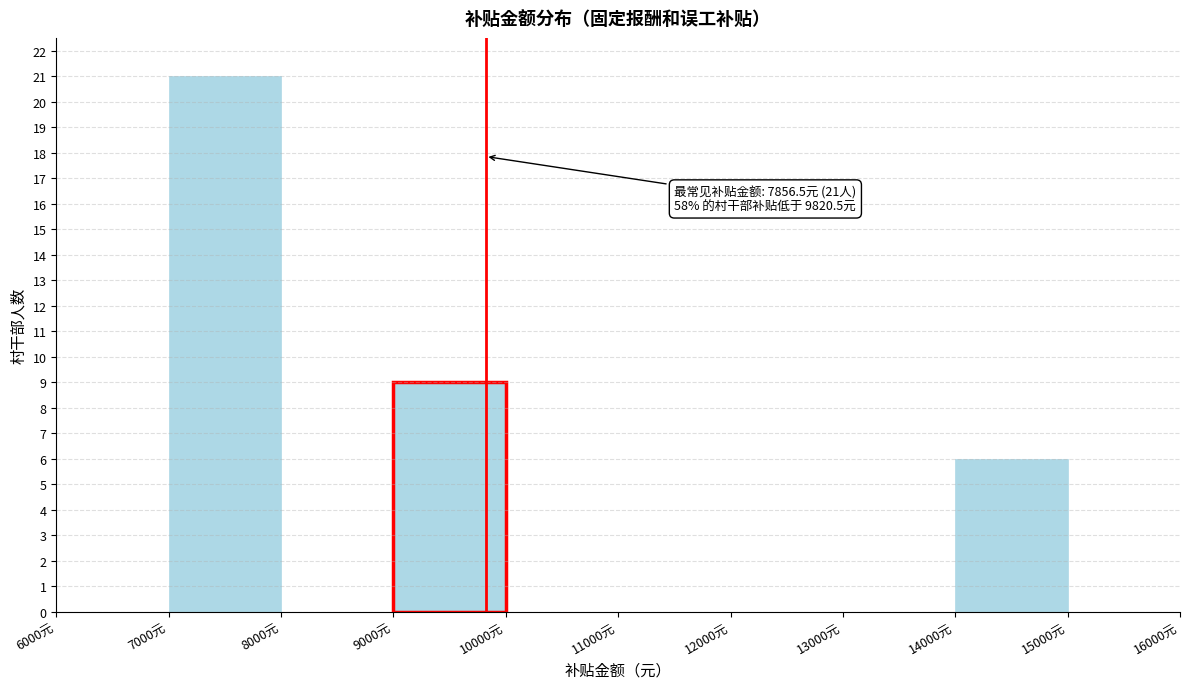

Over which range of the x-axis is the bar tallest?

7000 to 8000